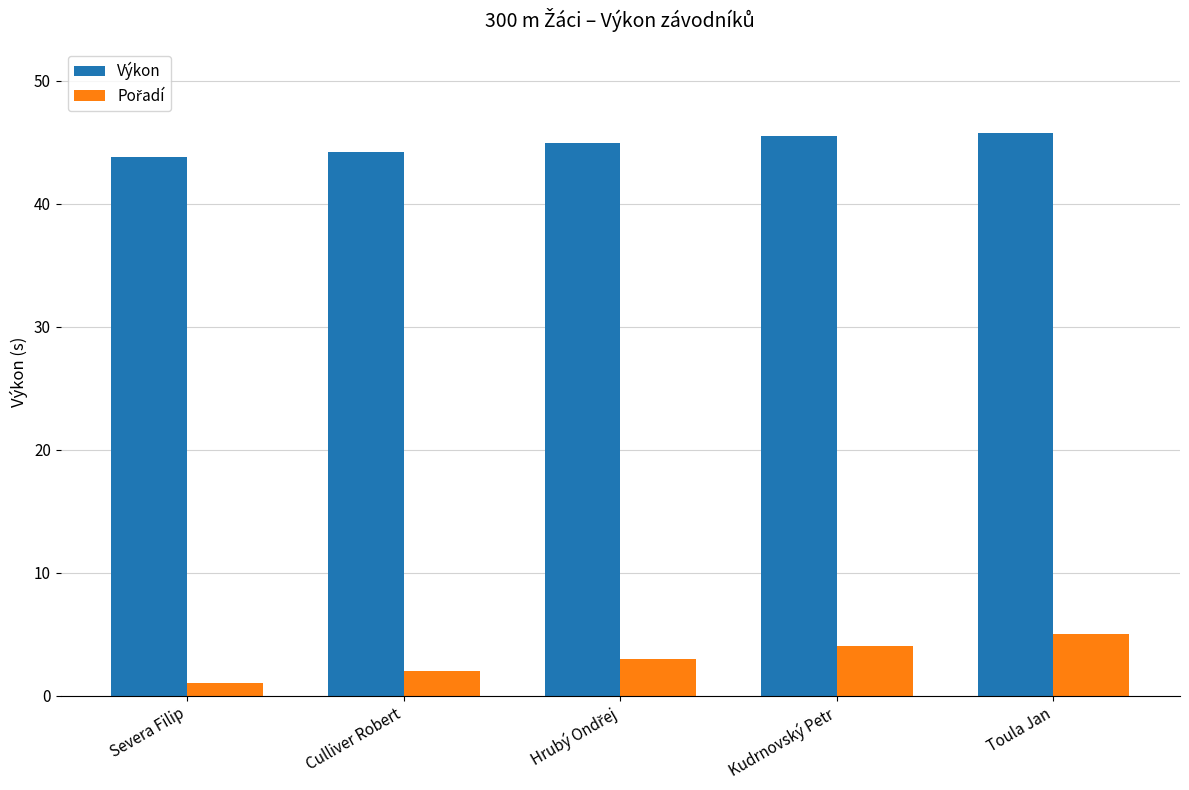

What is the minimum value for Výkon?

43.8